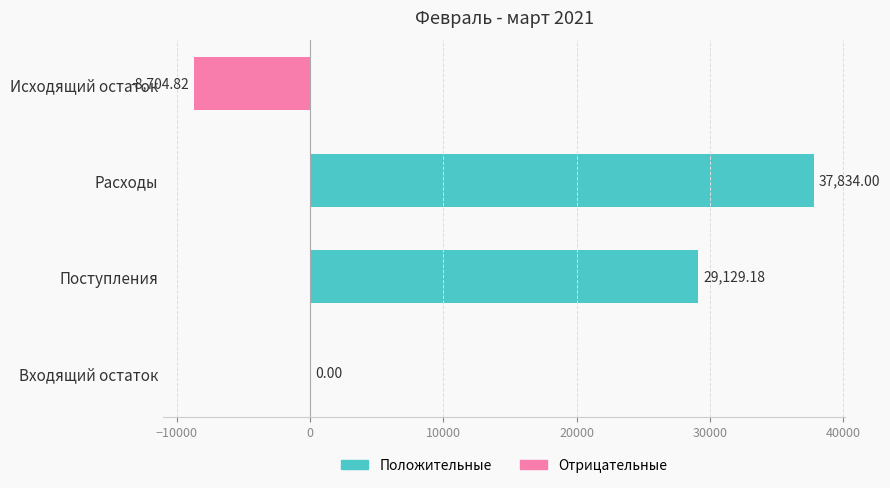

What is the sum of the values at Входящий остаток and Расходы?

37834.0